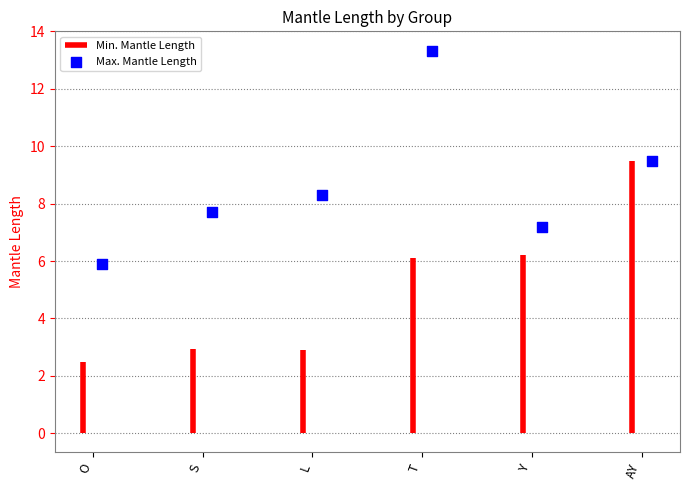

What is the change in value from O to AY?

+3.6